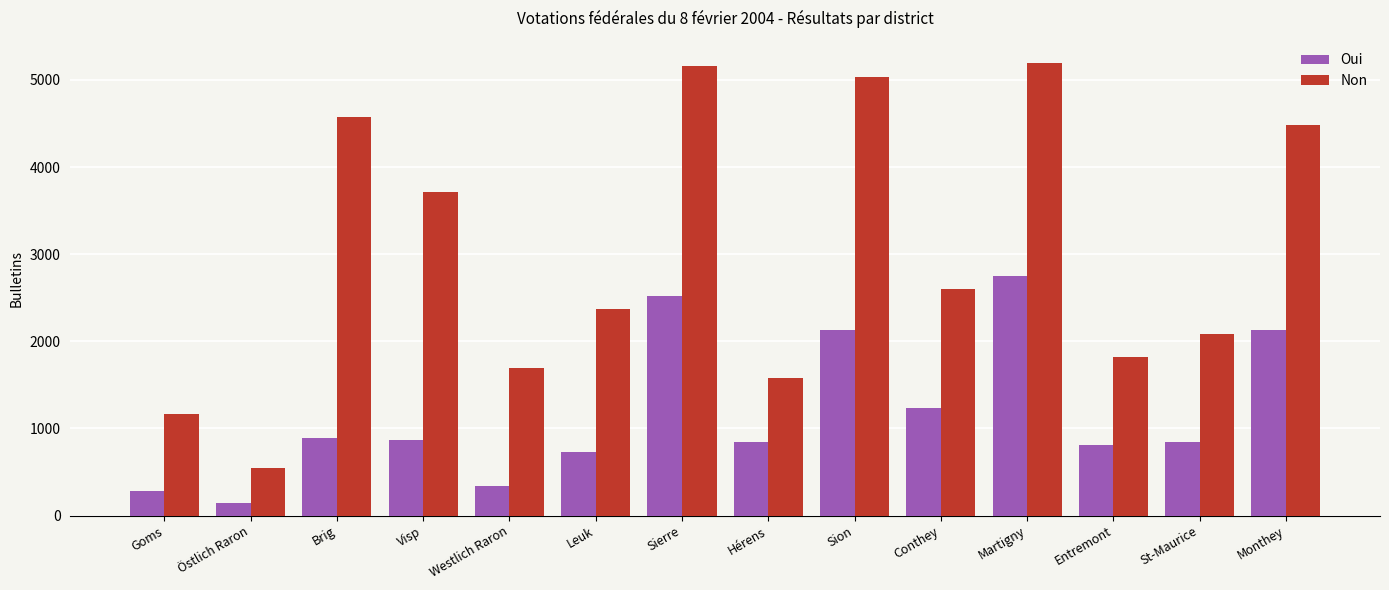

Is the value of Oui at Martigny greater than the value of Non at Leuk?

Yes